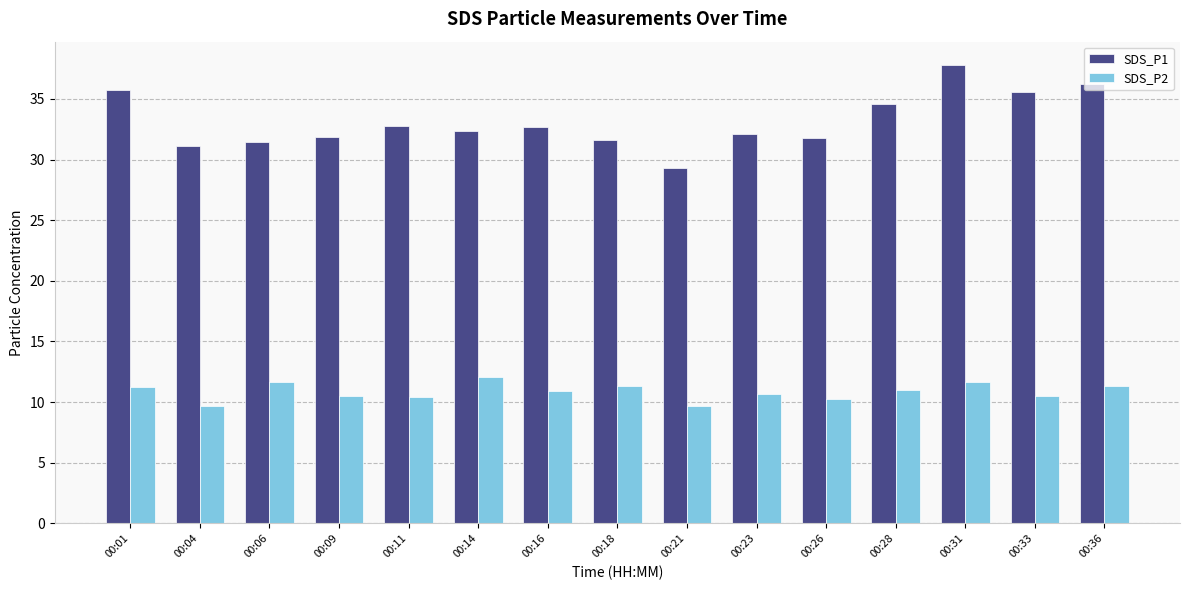

What is the total value across all series at 00:36?

47.6